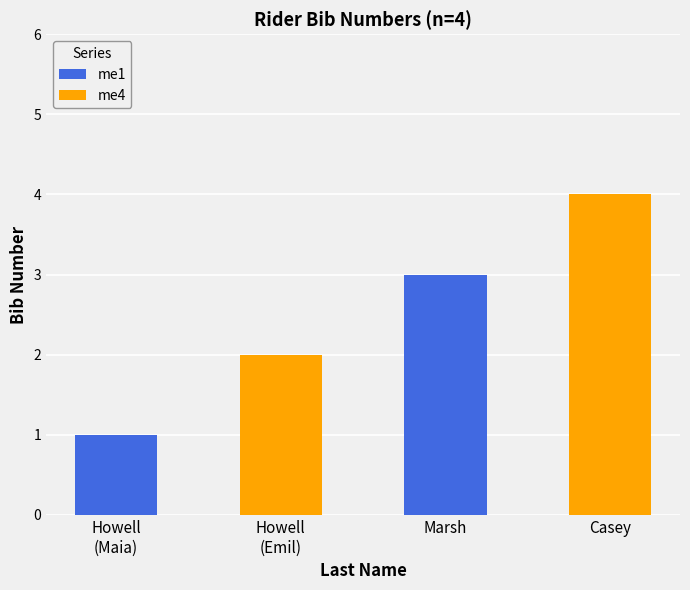

Is it true that me1 equals 3 at Marsh?

True